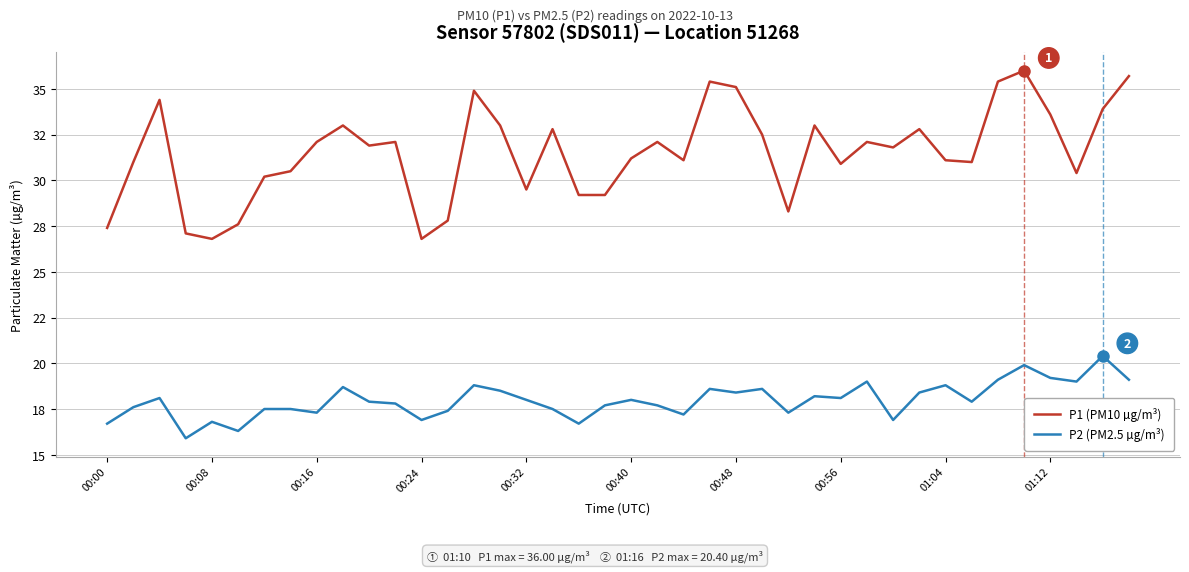

Reading left to right, extract all data points from this chart.

P1 (PM10 µg/m³): 27.4	31.0	34.4	27.1	26.8	27.6	30.2	30.5	32.1	33.0	31.9	32.1	26.8	27.8	34.9	33.0	29.5	32.8	29.2	29.2	31.2	32.1	31.1	35.4	35.1	32.5	28.3	33.0	30.9	32.1	31.8	32.8	31.1	31.0	35.4	36.0	33.6	30.4	33.9	35.7
P2 (PM2.5 µg/m³): 16.7	17.6	18.1	15.9	16.8	16.3	17.5	17.5	17.3	18.7	17.9	17.8	16.9	17.4	18.8	18.5	18.0	17.5	16.7	17.7	18.0	17.7	17.2	18.6	18.4	18.6	17.3	18.2	18.1	19.0	16.9	18.4	18.8	17.9	19.1	19.9	19.2	19.0	20.4	19.1